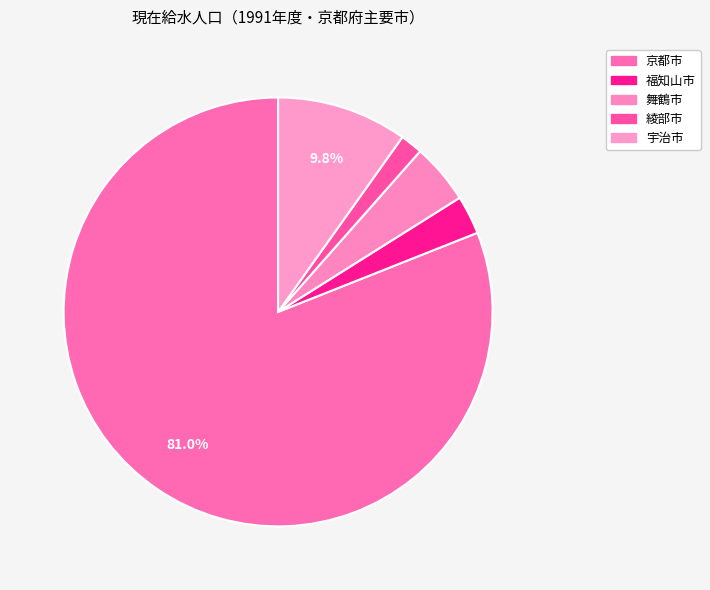

To the nearest percent, what is the combined percentage of 宇治市 and 舞鶴市?

14%